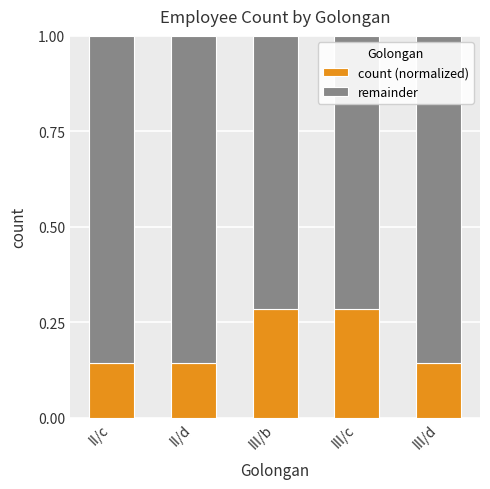

What is the total value across all series at III/d?

1.0